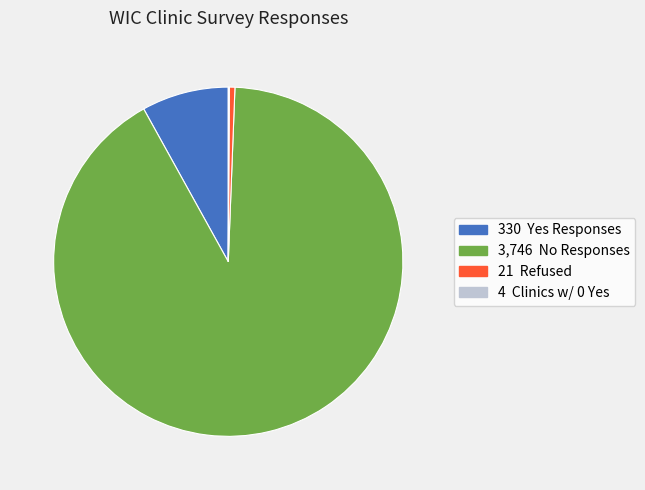

Does any single category account for the majority?

Yes